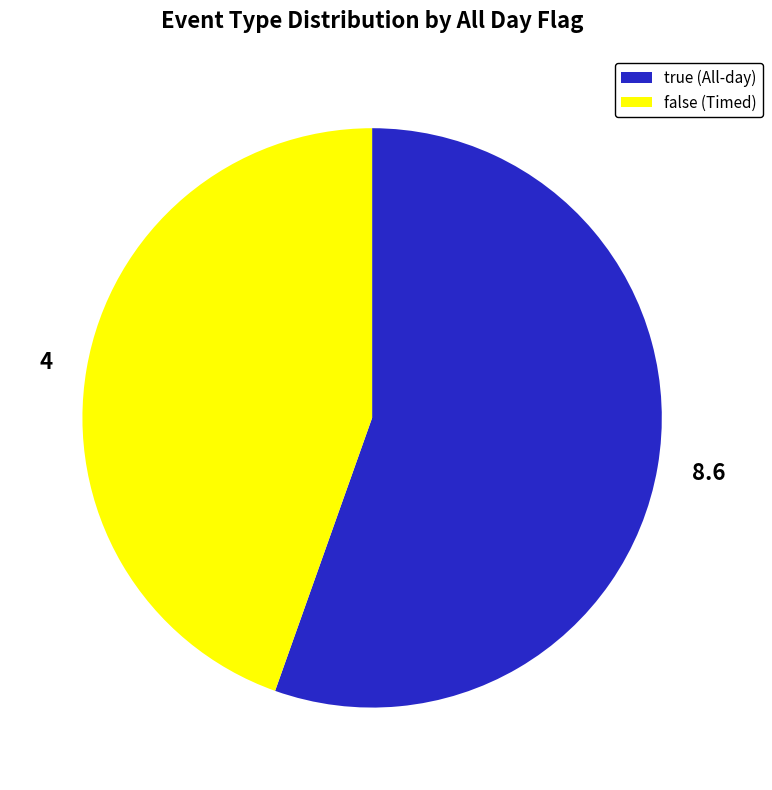

The 8.6 slice represents 47% of the pie. True or false?

False